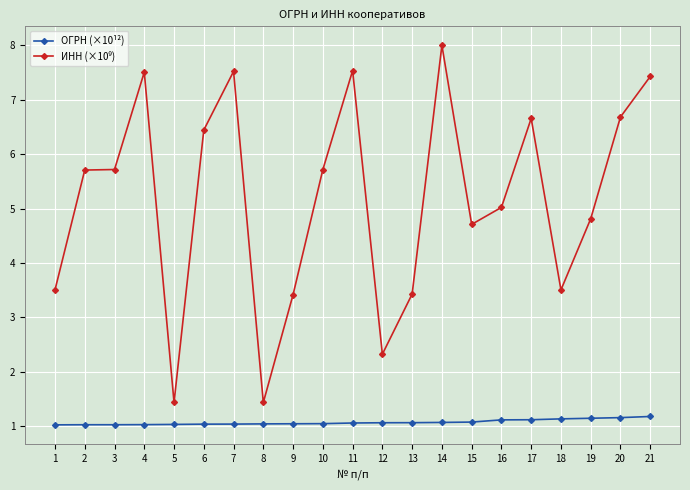

Count the number of data series in this chart.

2